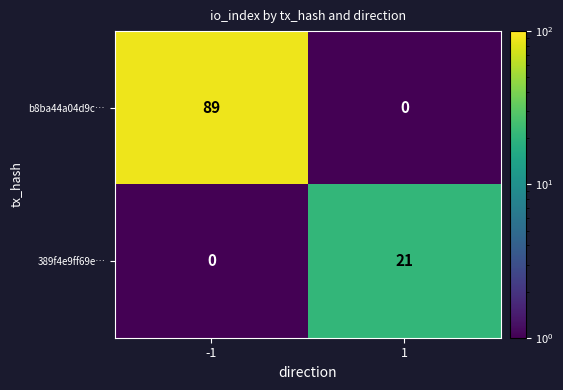

Reading left to right, what are all the values shown in this chart?

b8ba44a04d9c…: 89	0
389f4e9ff69e…: 0	21